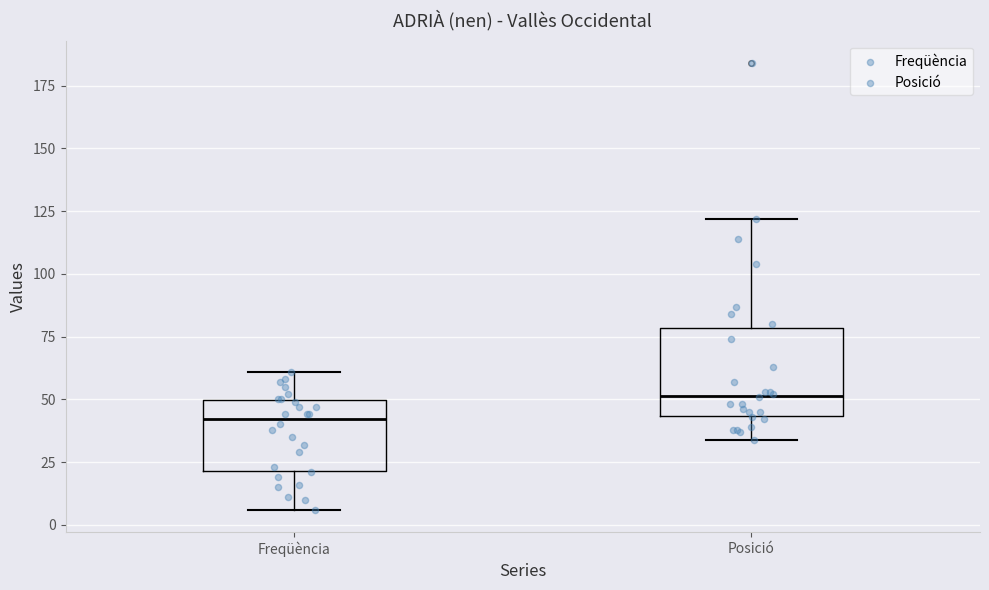

Which box's median line is the lowest?

Freqüència